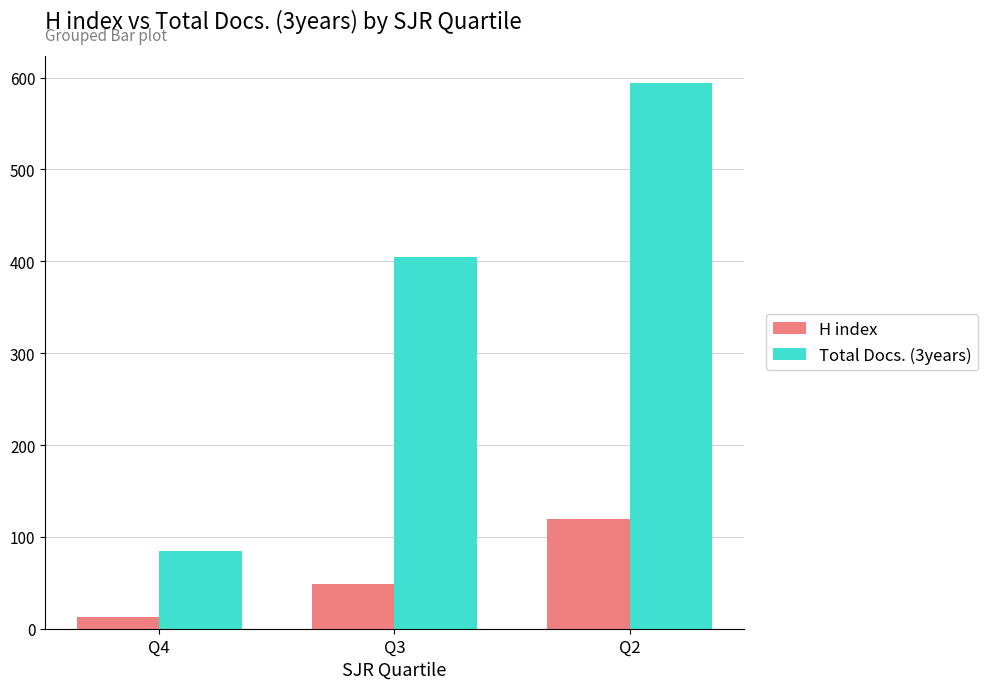

What is the value of the H index bar at the 3rd from the left?

119